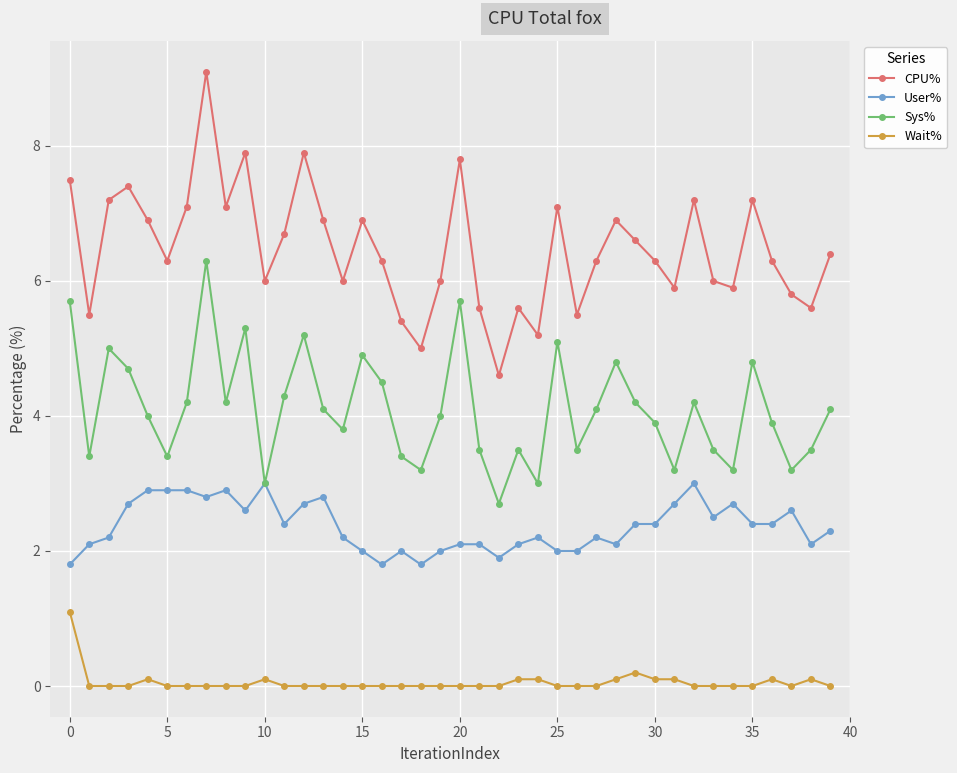

Rank the series by their average value, from highest to lowest.

CPU%, Sys%, User%, Wait%